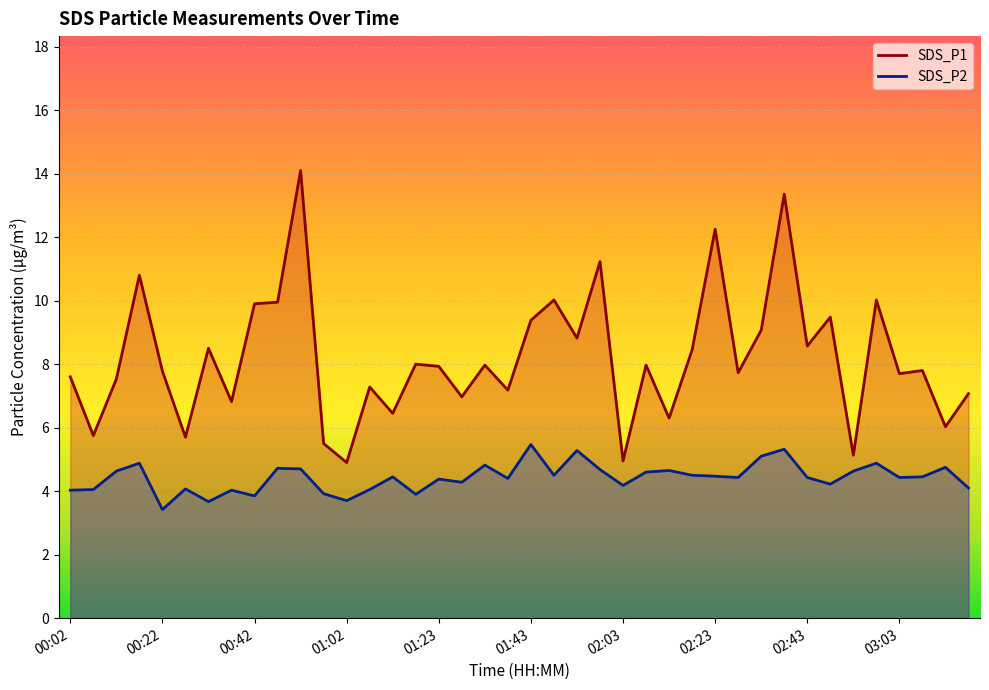

Which series has the widest spread of values?

SDS_P1